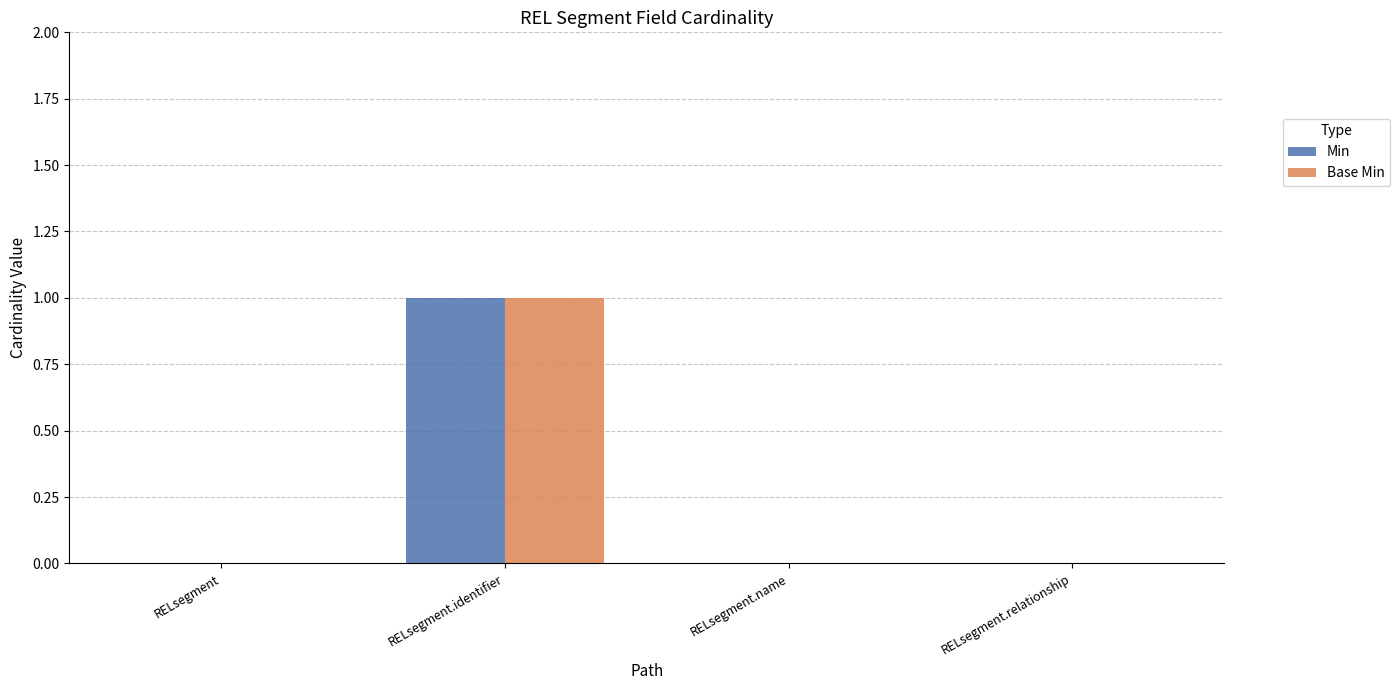

True or false: Min has a value of 0 at RELsegment.name.

True